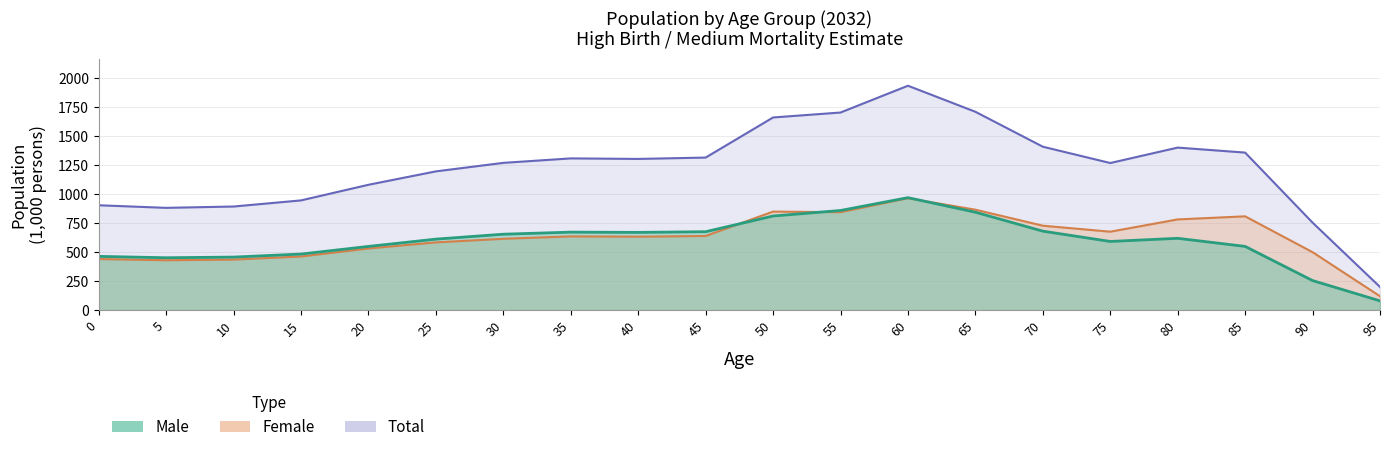

At which label does Female first exceed 636?

35